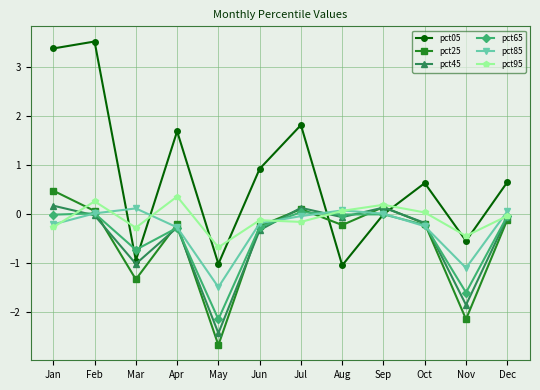

Is the value of pct85 at Apr greater than the value of pct05 at Jun?

No